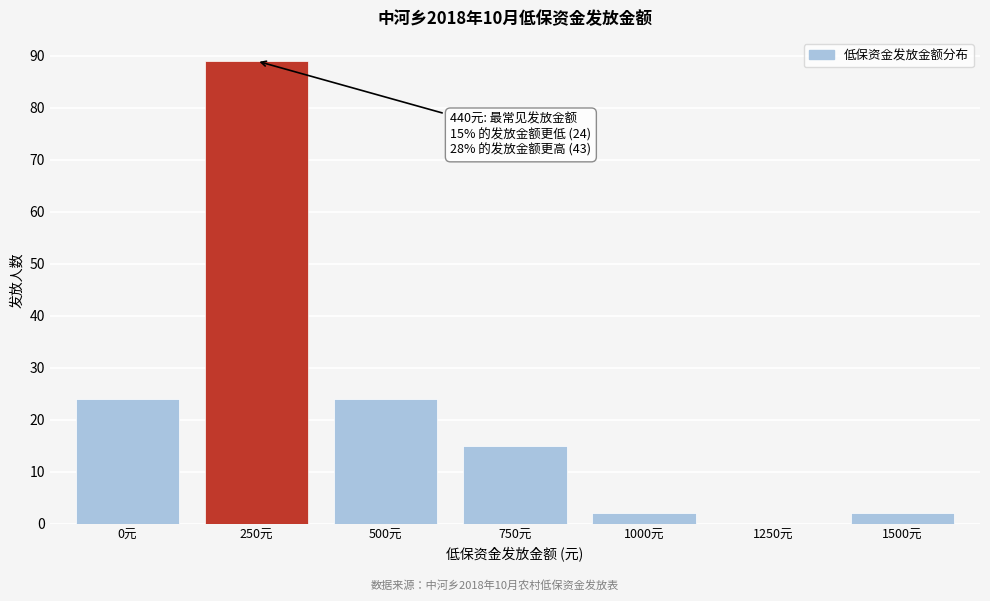

Reading left to right, list all the values displayed in this chart.

0元=24	250元=89	500元=24	750元=15	1000元=2	1250元=0	1500元=2